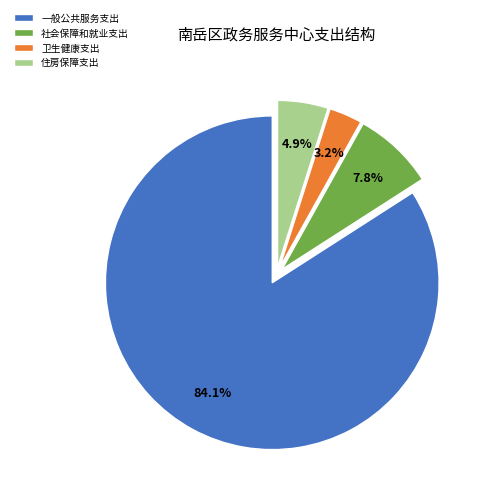

What is the ratio of the value at 一般公共服务支出 to the value at 住房保障支出?

17.2